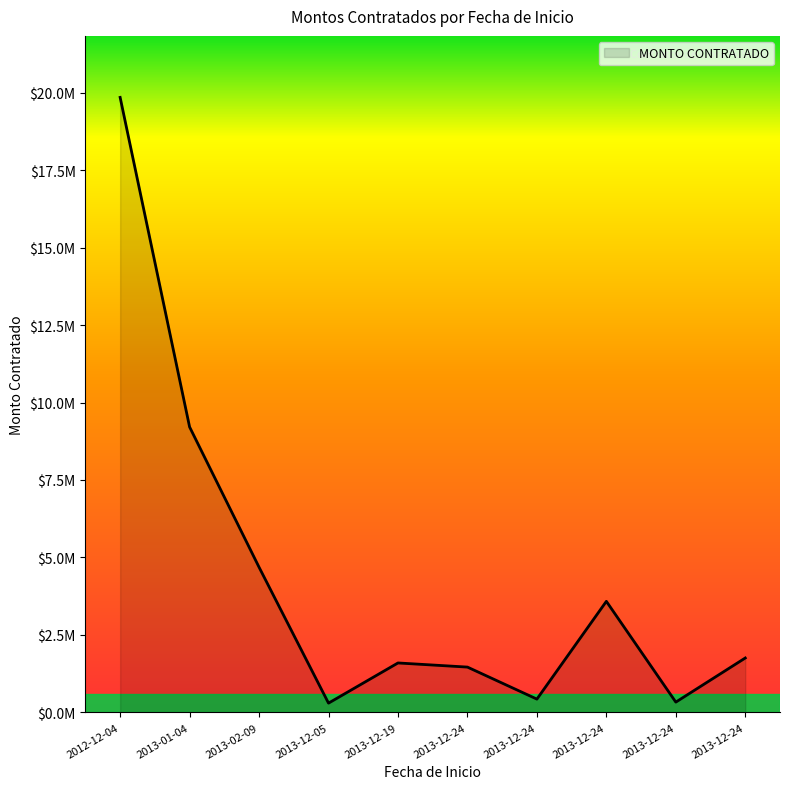

Where does the data first go above 1756667?

2012-12-04